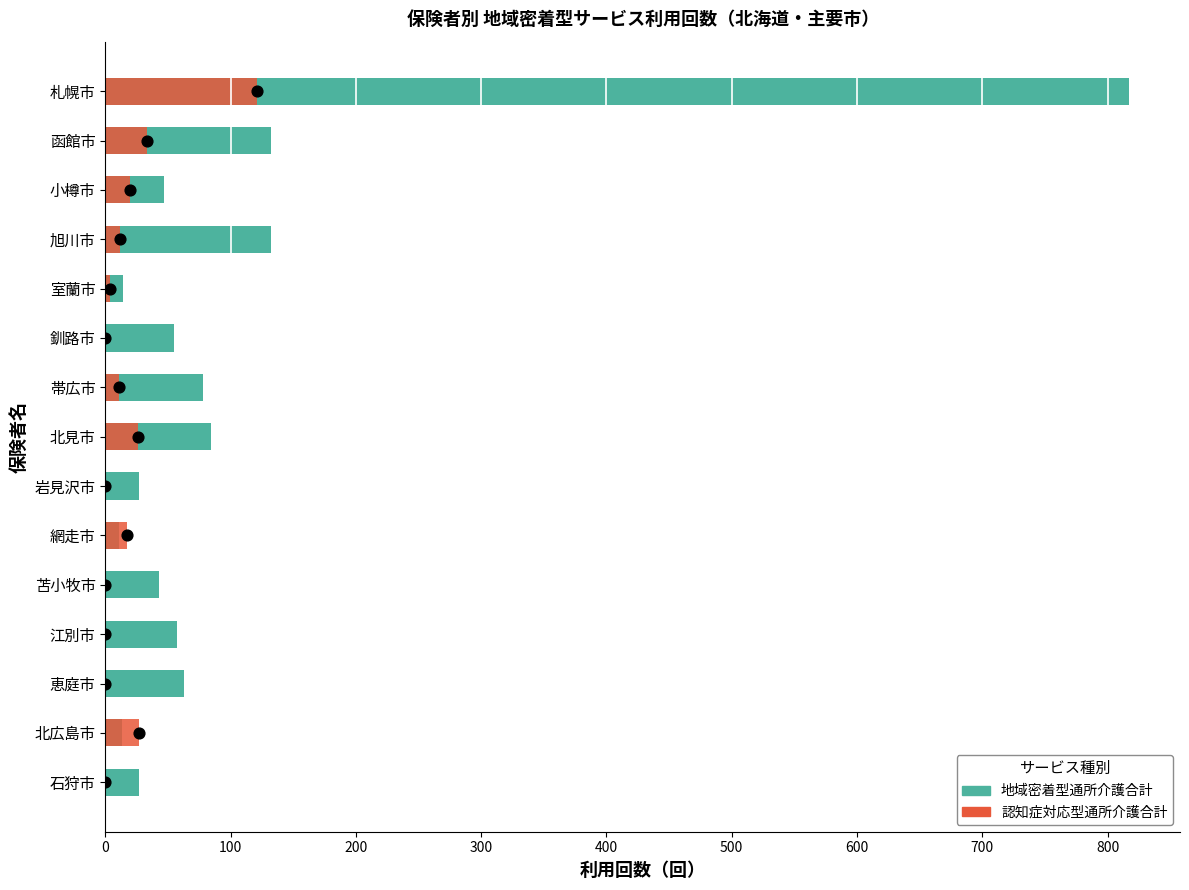

Which series has the largest total across all categories?

地域密着型通所介護合計